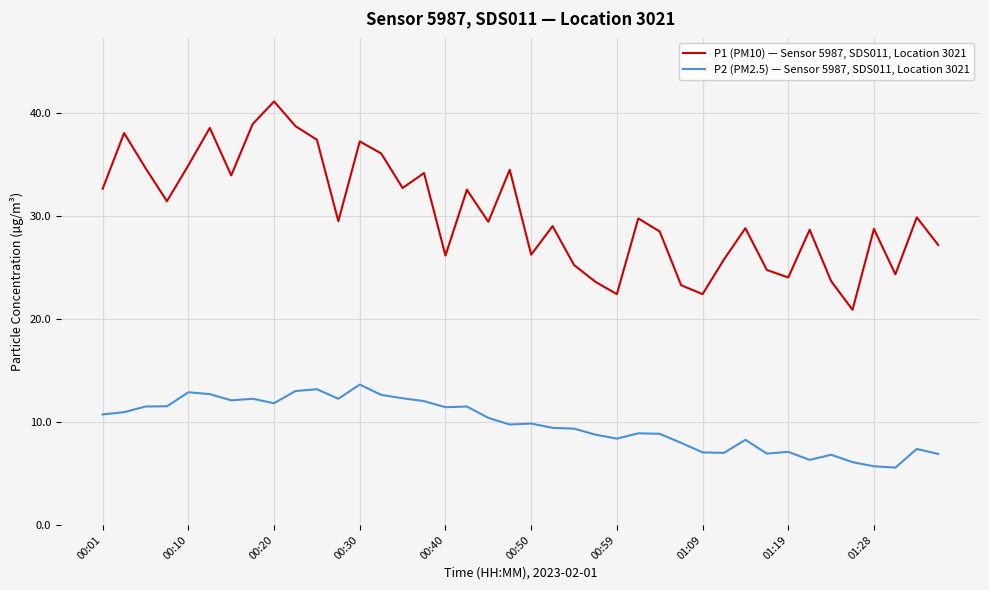

How many lines are shown in the chart?

2